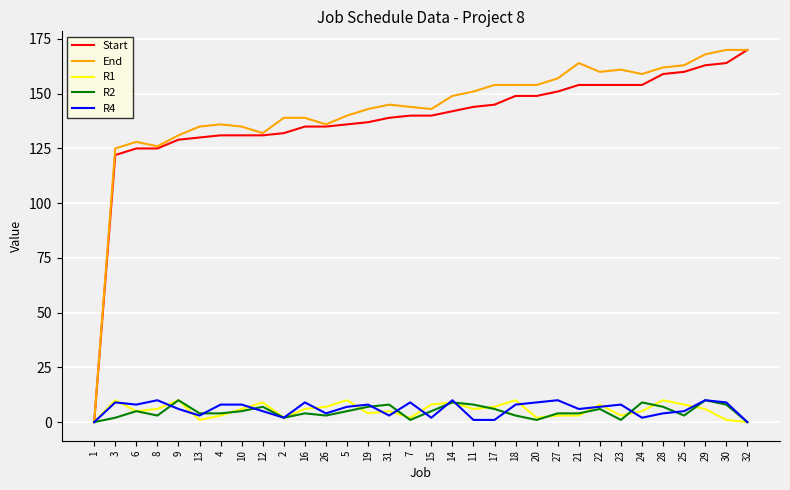

Is the value of R1 at 17 greater than the value of R4 at 1?

Yes